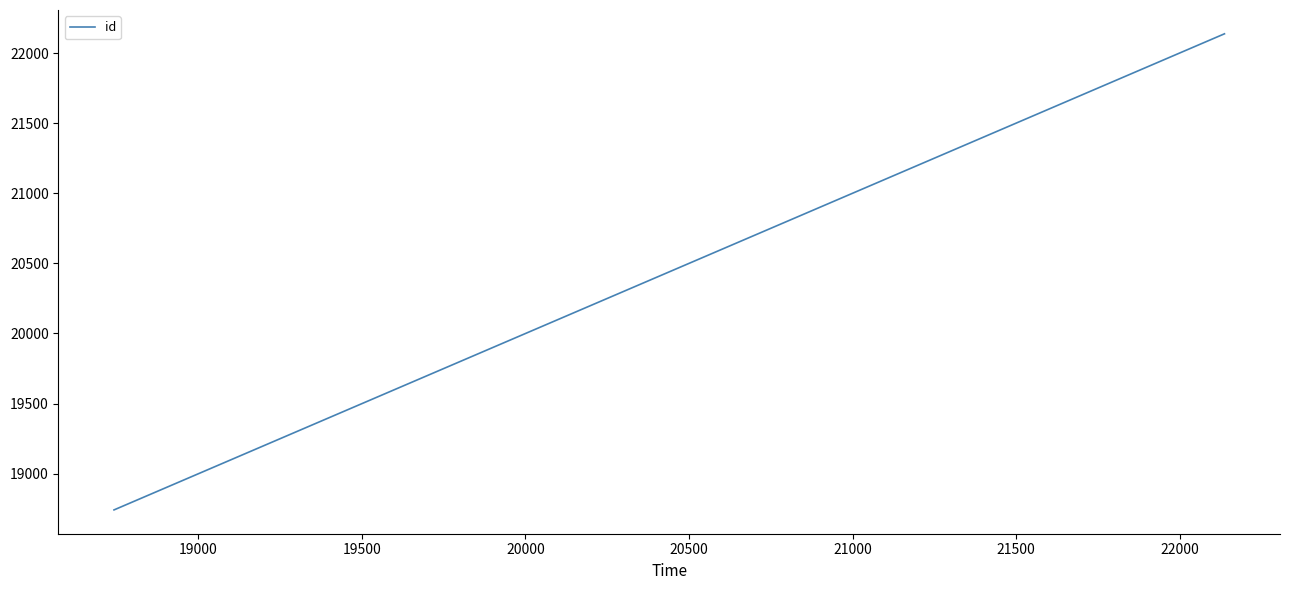

What is the sum of all values?

190851